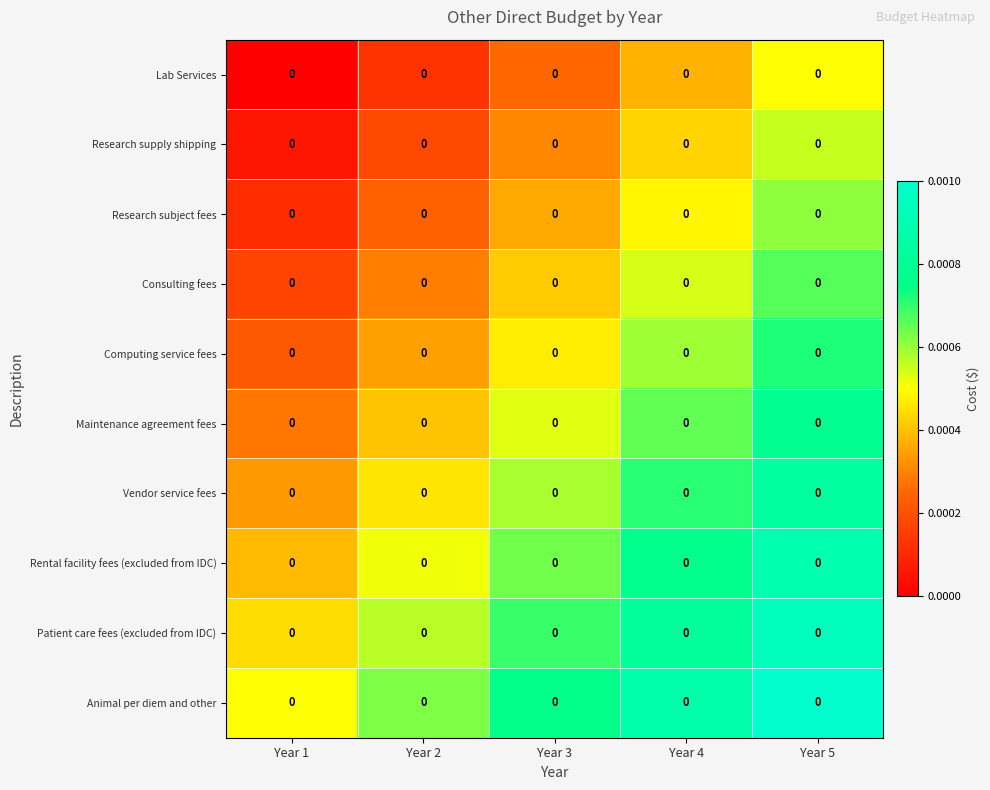

Rank the series by their maximum value, from lowest to highest.

Lab Services, Research supply shipping, Research subject fees, Consulting fees, Computing service fees, Maintenance agreement fees, Vendor service fees, Rental facility fees (excluded from IDC), Patient care fees (excluded from IDC), Animal per diem and other